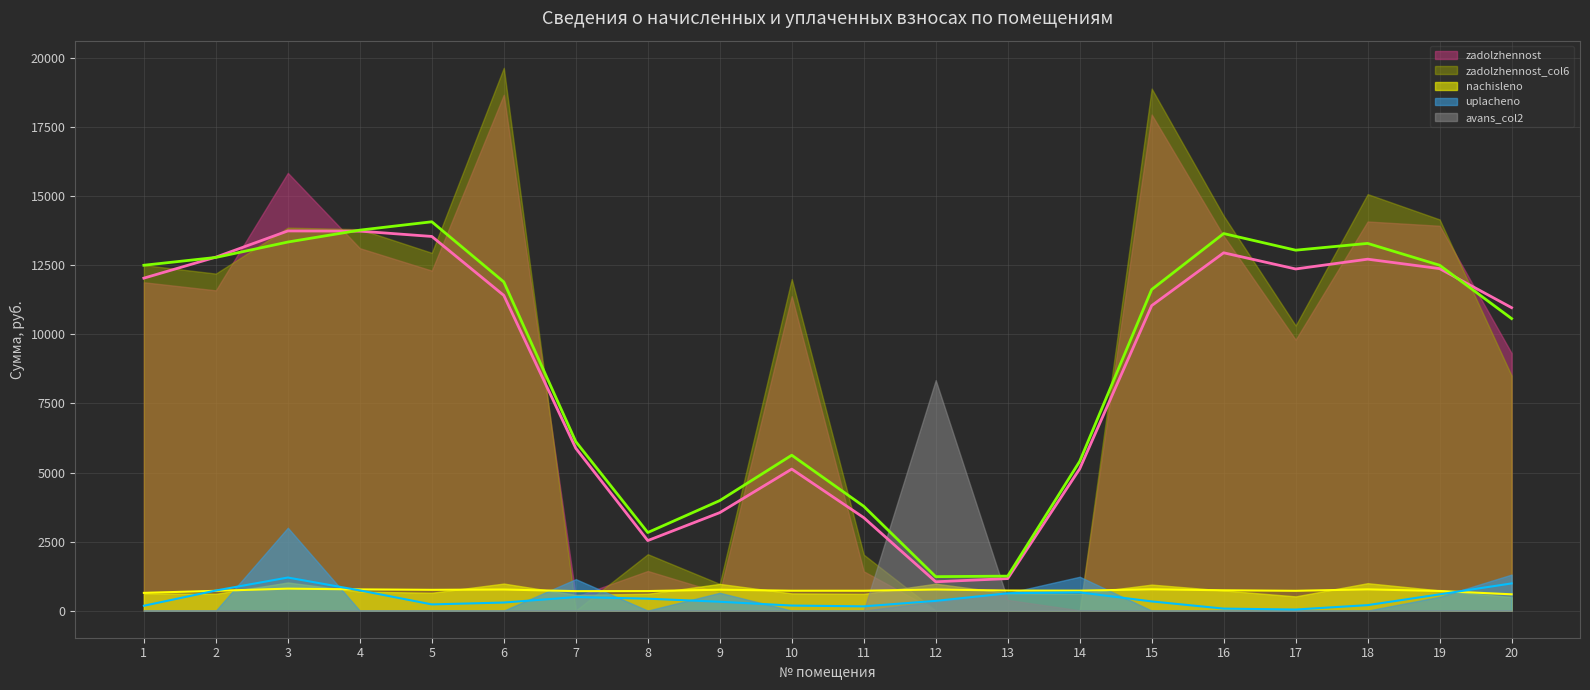

How many values in the uplacheno series exceed 0?

8